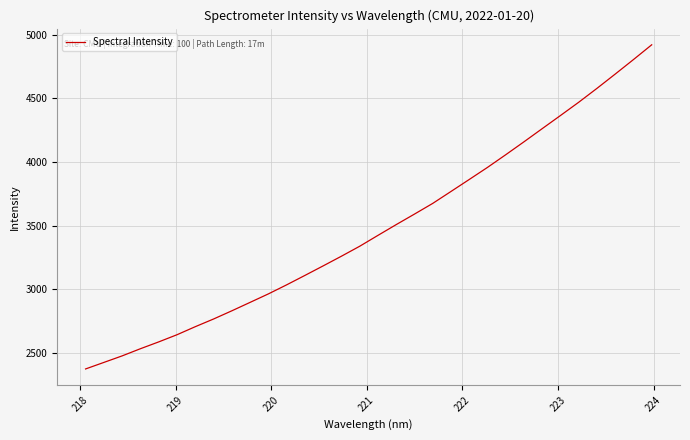

What is the minimum value shown in the chart?

2374.6